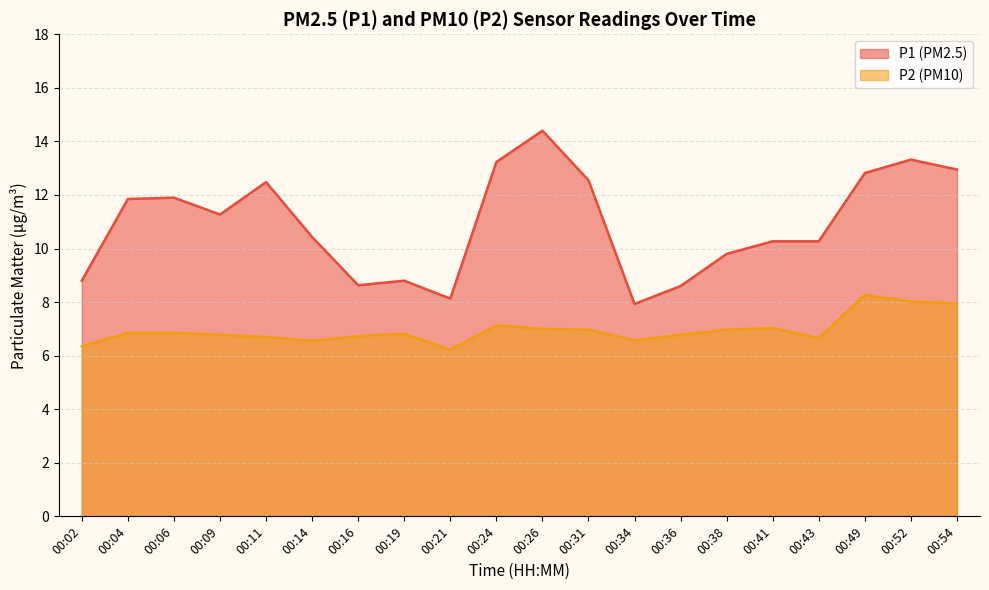

Read the P1 value at 00:49.

12.8